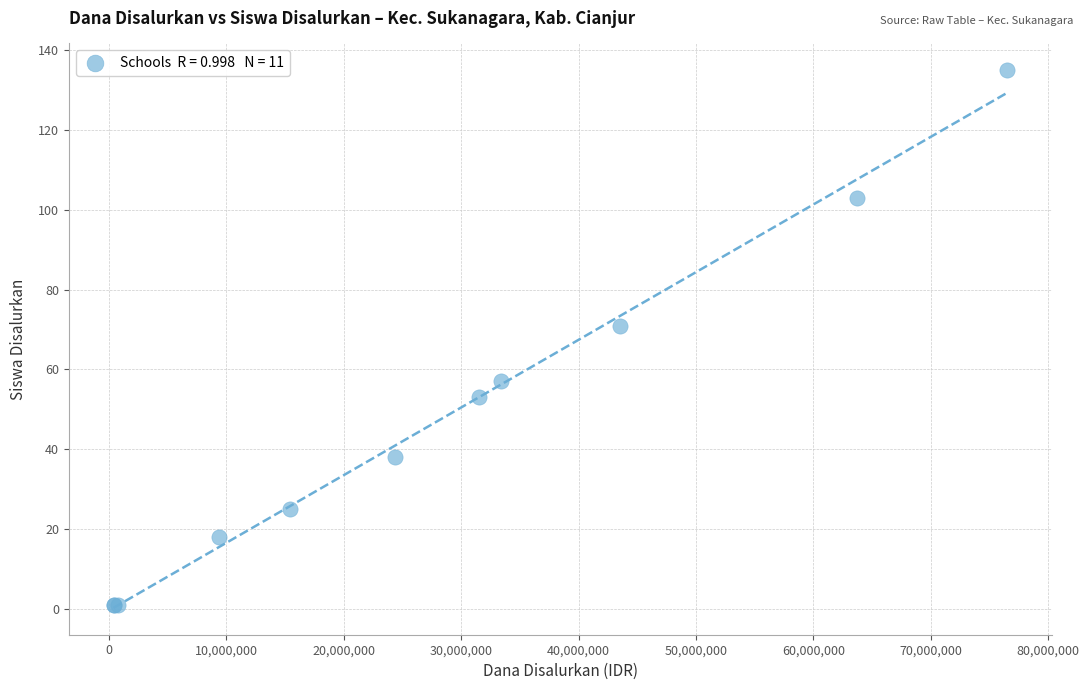

What Y value in the scatter plot is closest to 68?

71